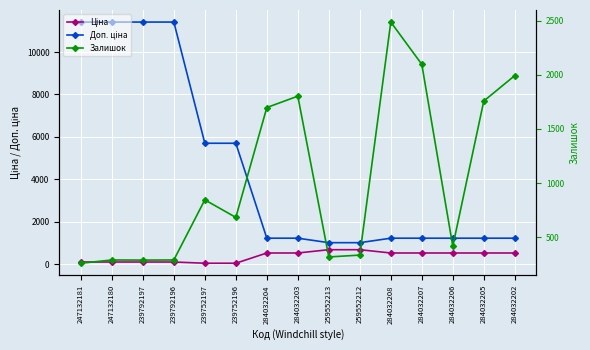

What is the difference between the maximum and minimum values in the Залишок series?

2226.0